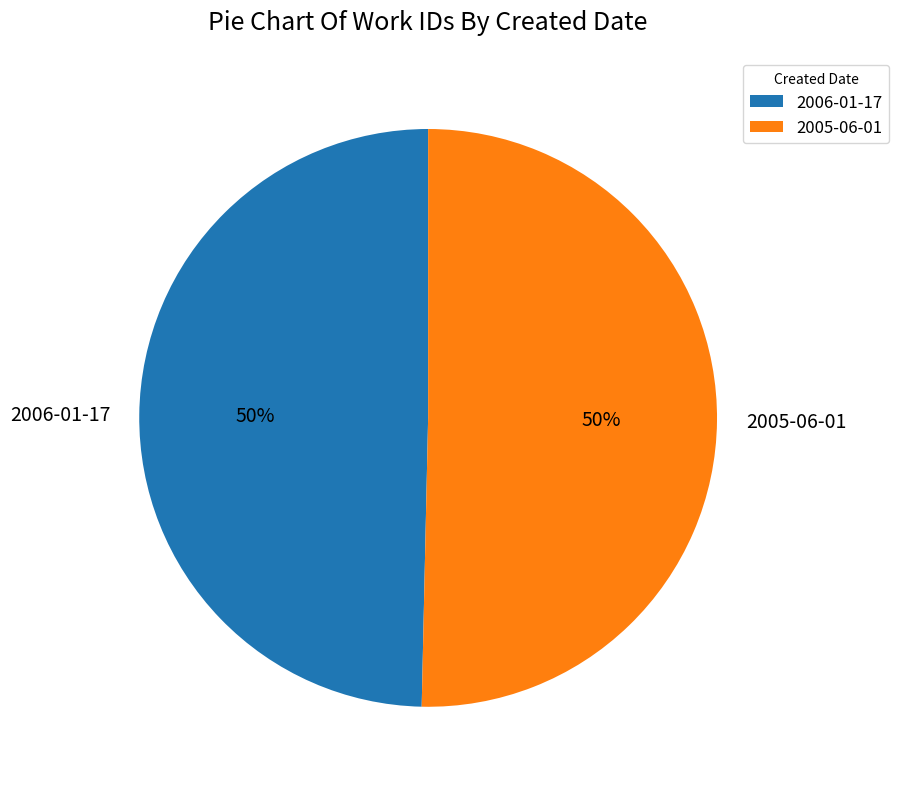

Is the sum of 2005-06-01 and 2006-01-17 greater than half?

Yes